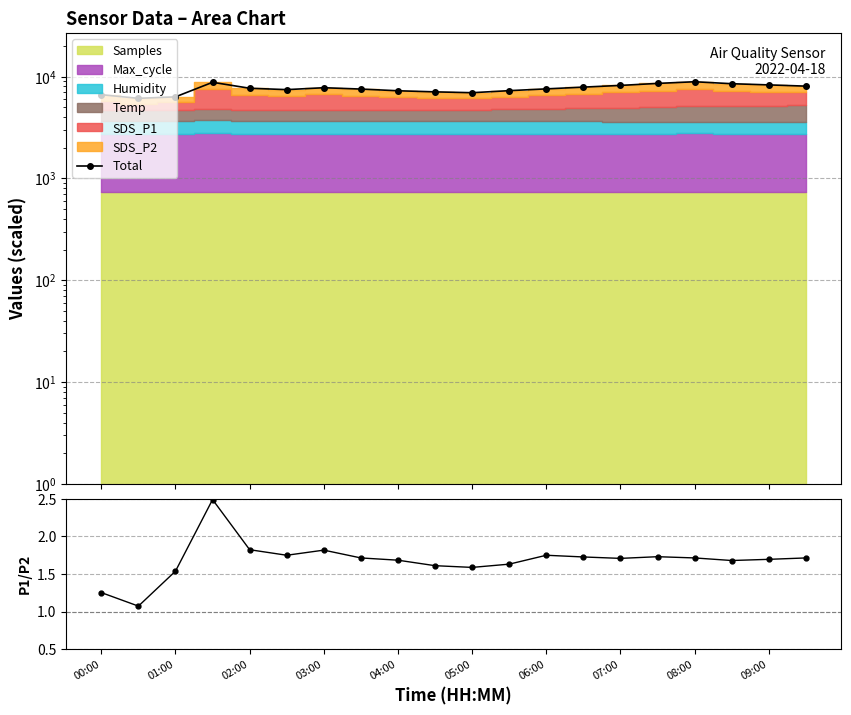

The Total series shows 3651.3 at 01:00. True or false?

False